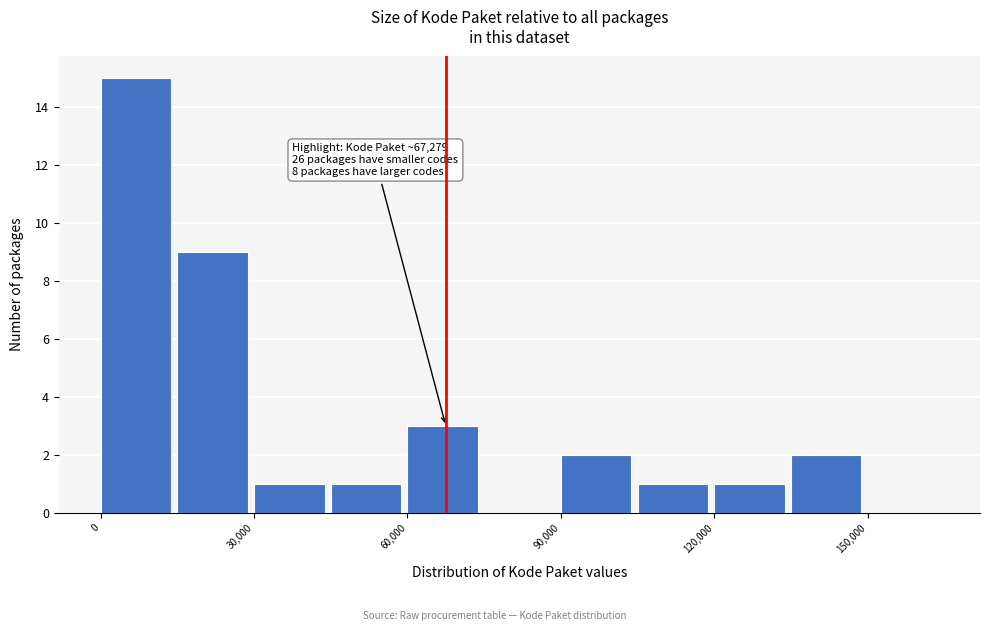

Read against the x-axis, roughly where is the centre of the tallest bar?

5000